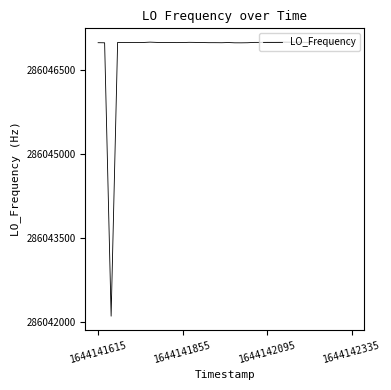

What is the minimum value shown in the chart?

286042108.4